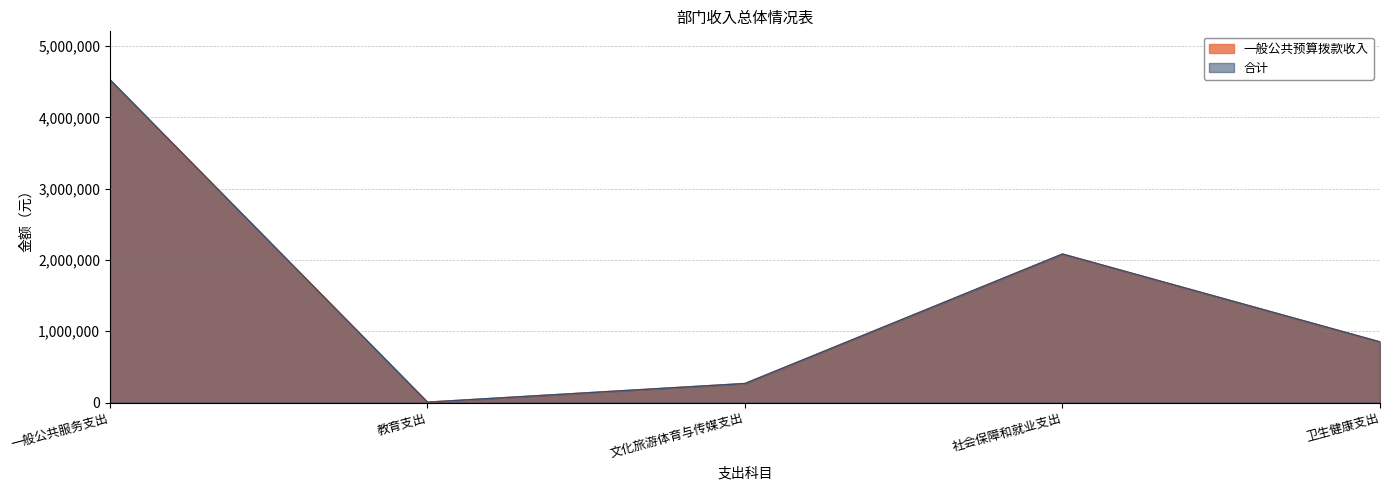

True or false: 合计 and 一般公共预算拨款收入 cross at least once.

False